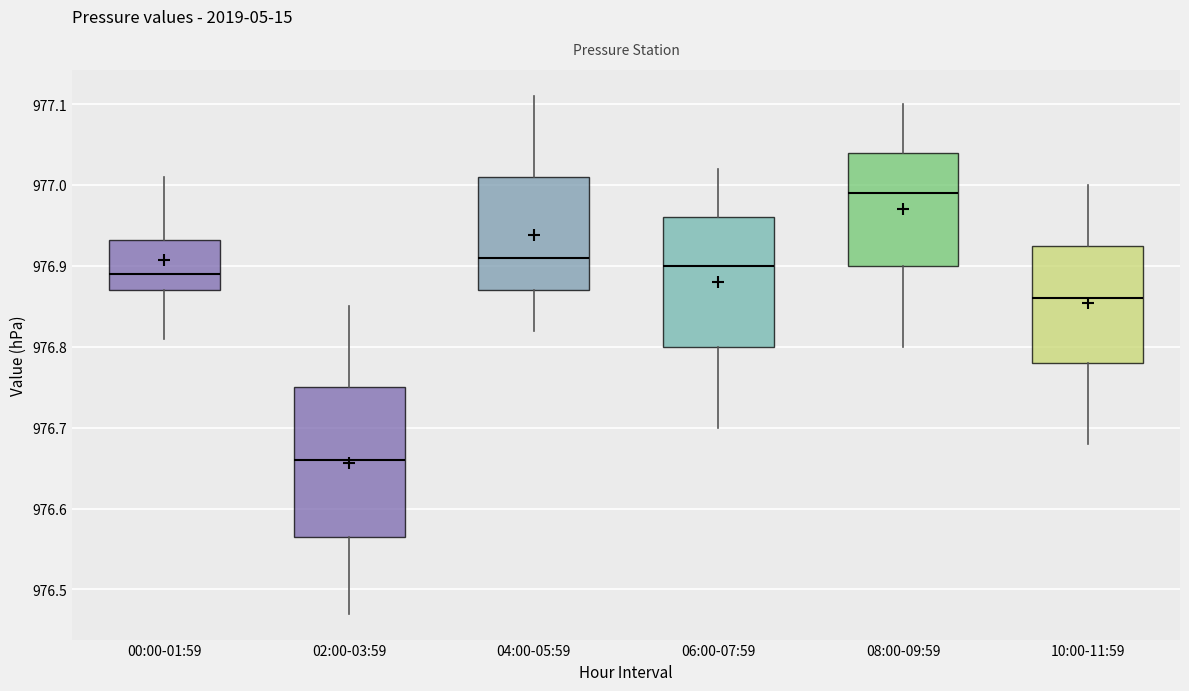

Which box has the lowest median line?

02:00-03:59